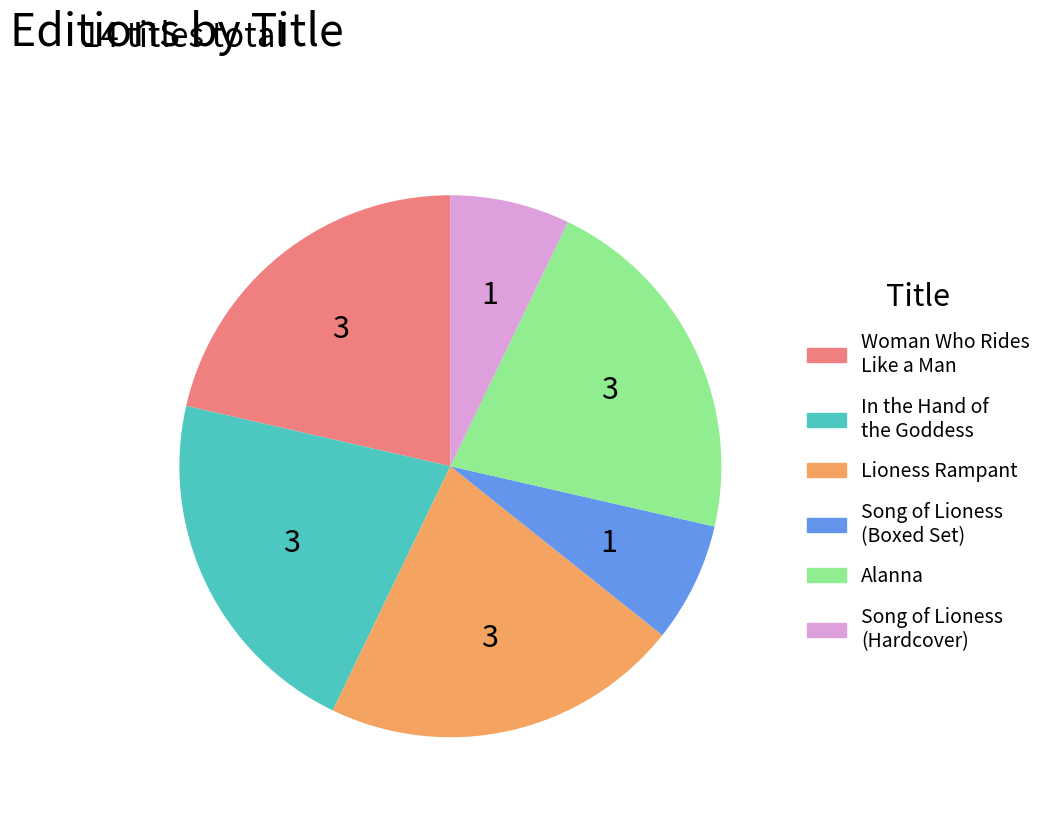

How many slices are in this pie chart?

6